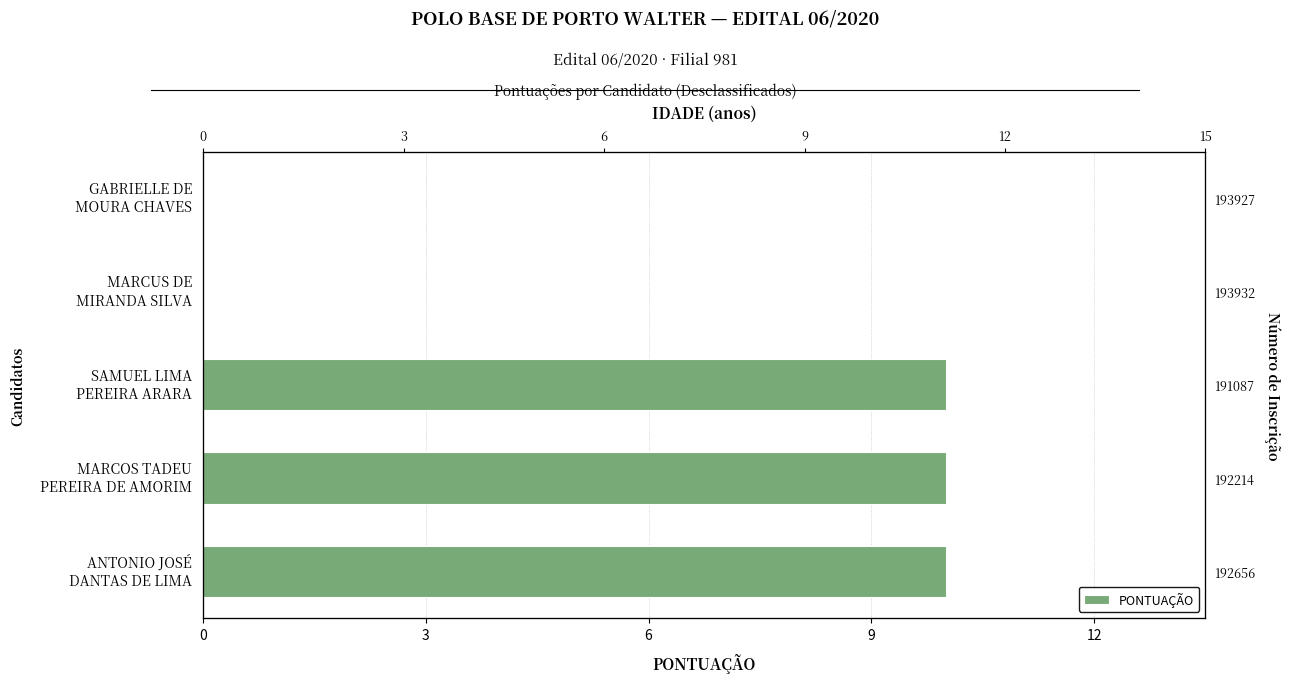

What is the difference between the values at GABRIELLE DE MOURA CHAVES and MARCOS TADEU PEREIRA DE AMORIM?

10